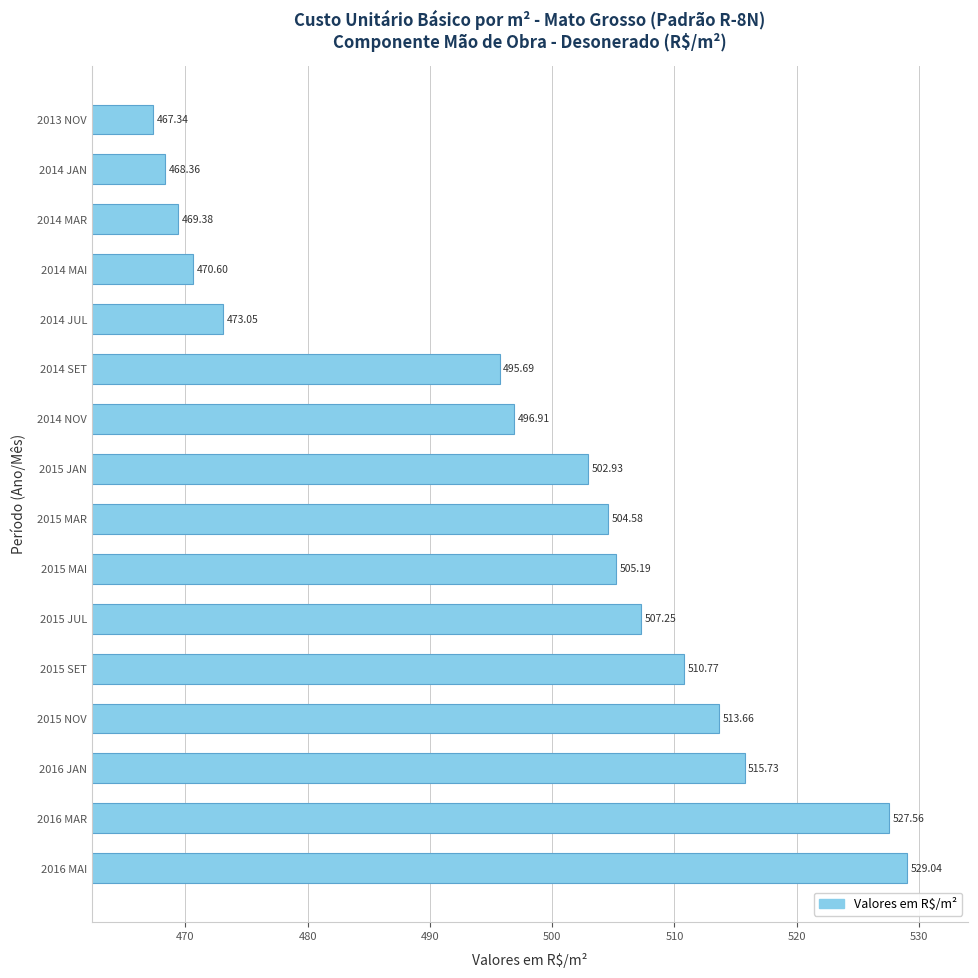

Which has a higher value, 2014 MAI or 2014 JUL?

2014 JUL